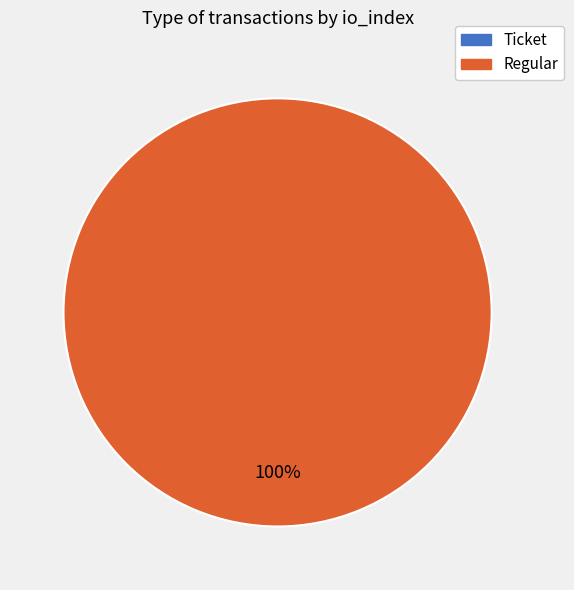

To the nearest percent, what is the difference between the largest and smallest slice percentages?

100%